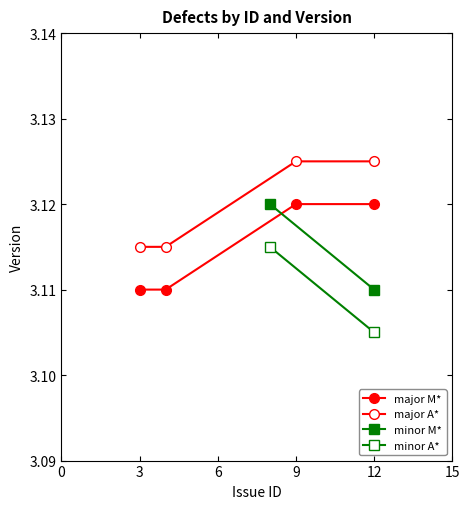

List the labels in order of value, smallest first.

3, 4, 9, 12